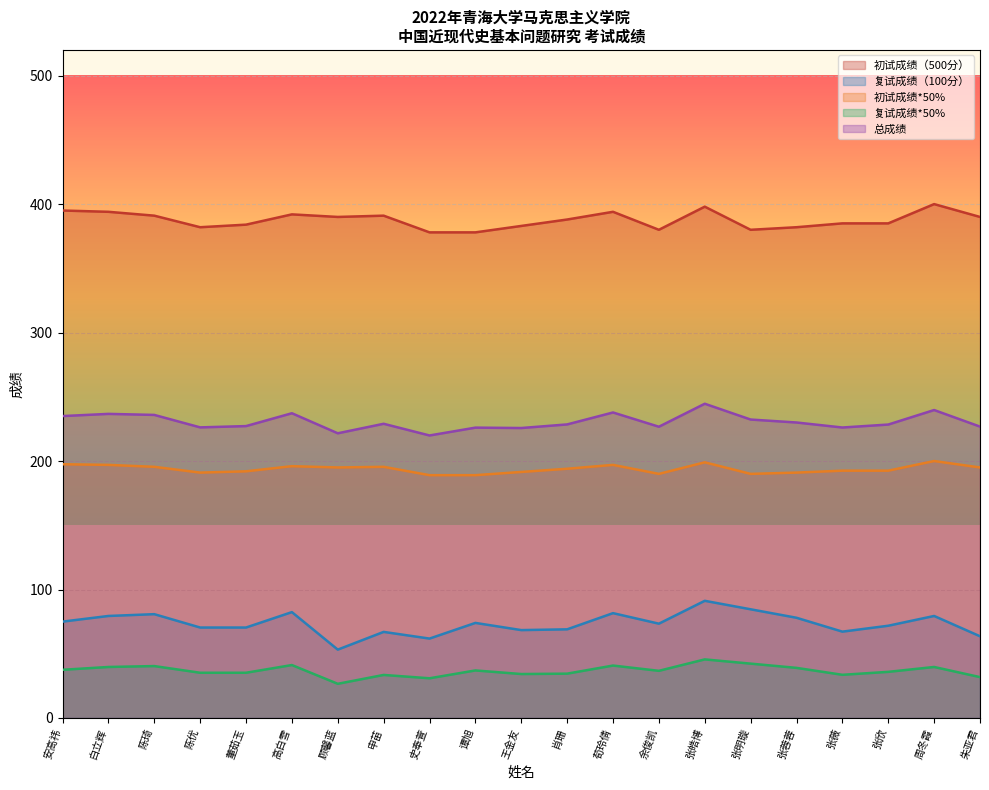

At 谭旭, list the series in order from smallest to largest.

复试成绩*50%, 复试成绩（100分）, 初试成绩*50%, 总成绩, 初试成绩（500分）